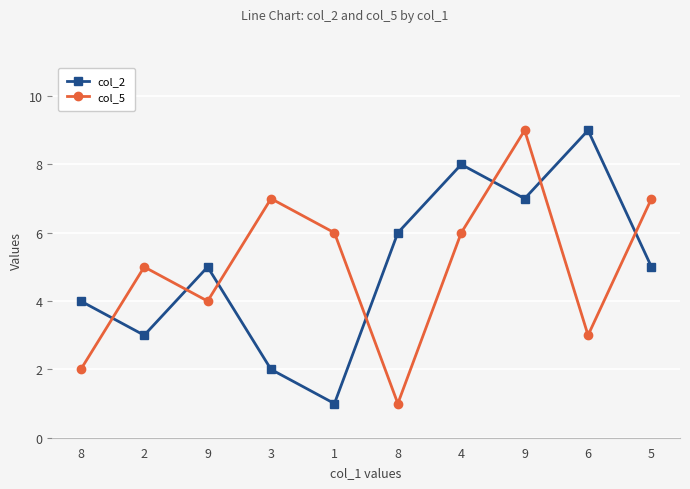

Where does the col_5 series first go above 6?

3